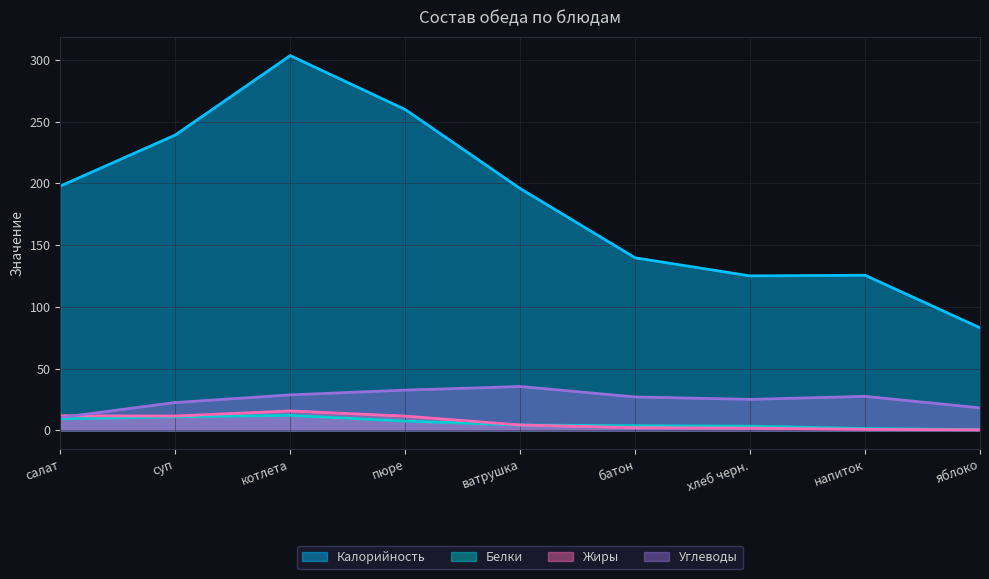

What is the label of the 4th point from the right?

батон